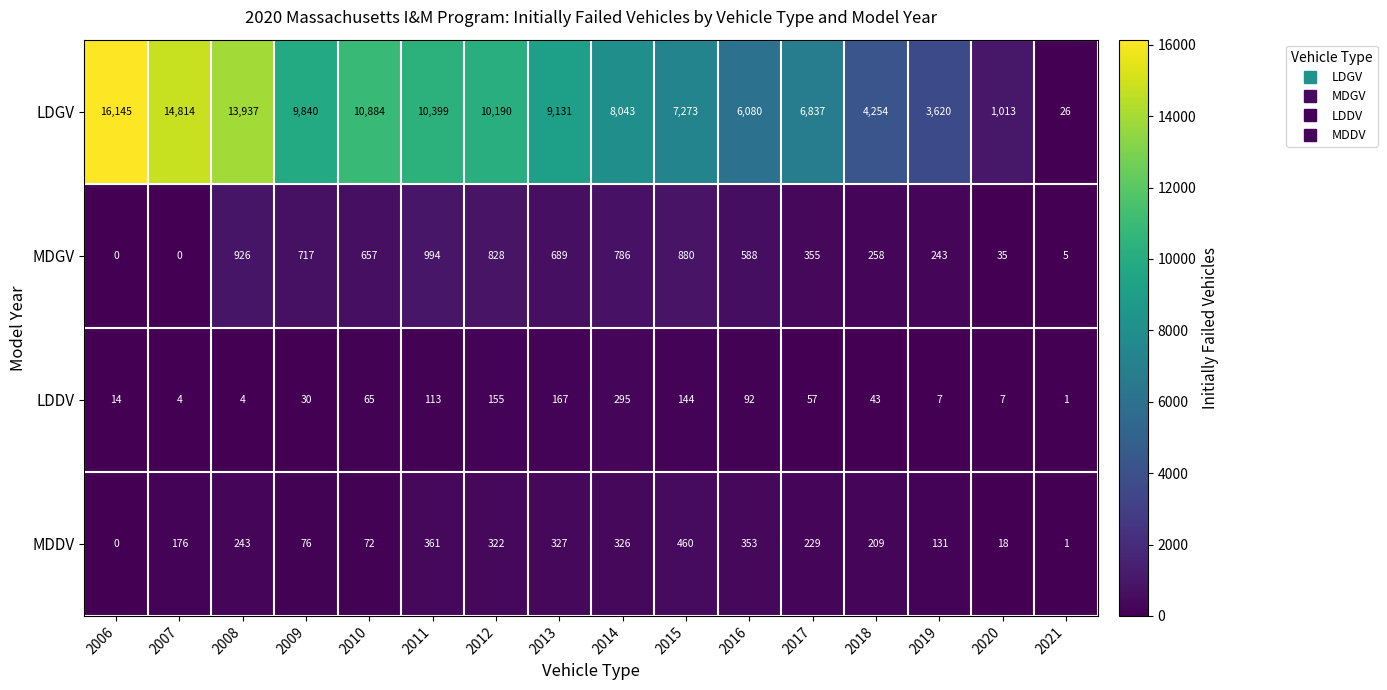

Between 2008 and 2016, which series saw the biggest shift?

LDGV